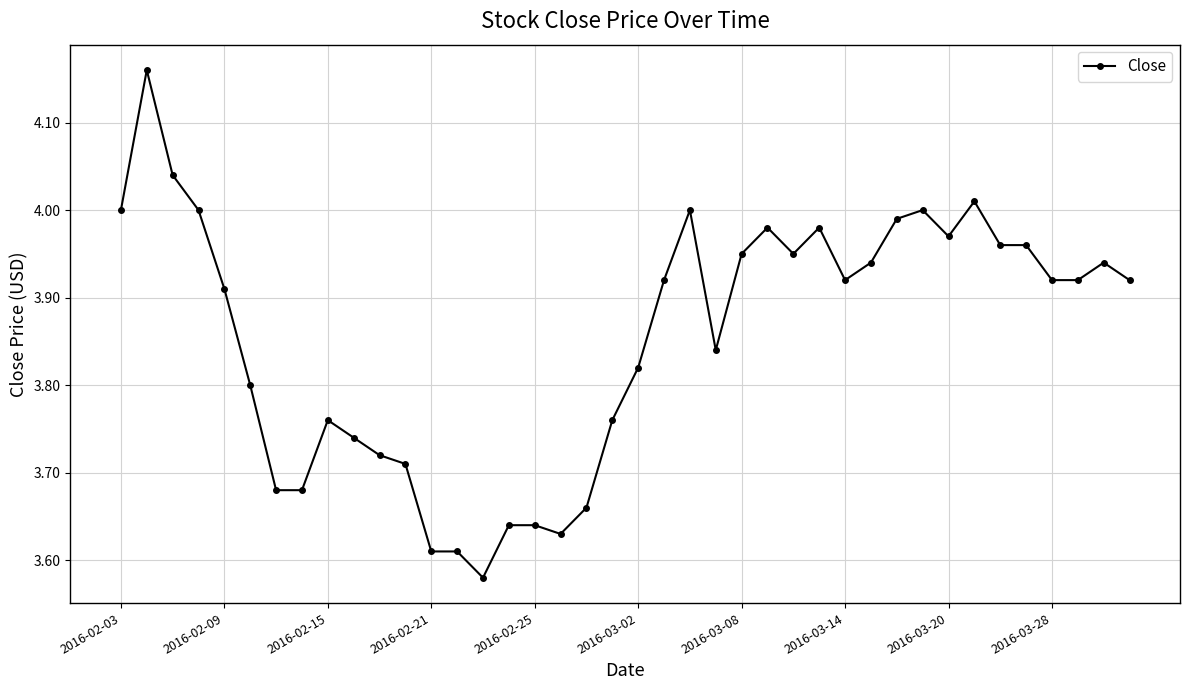

How many lines are shown in the chart?

1